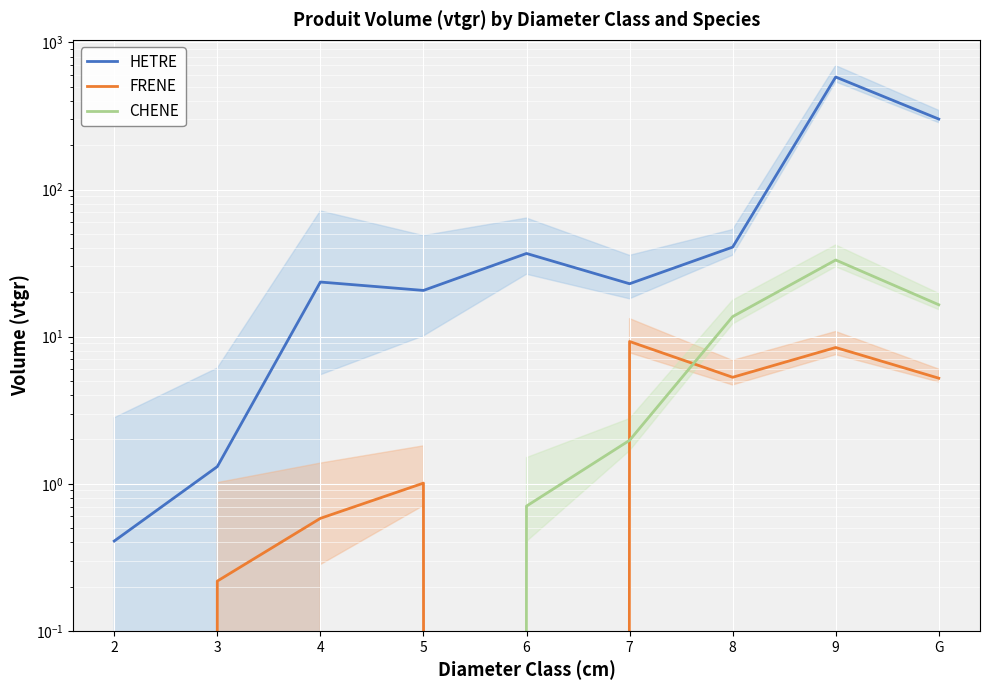

At which category does FRENE reach its first local valley?

6